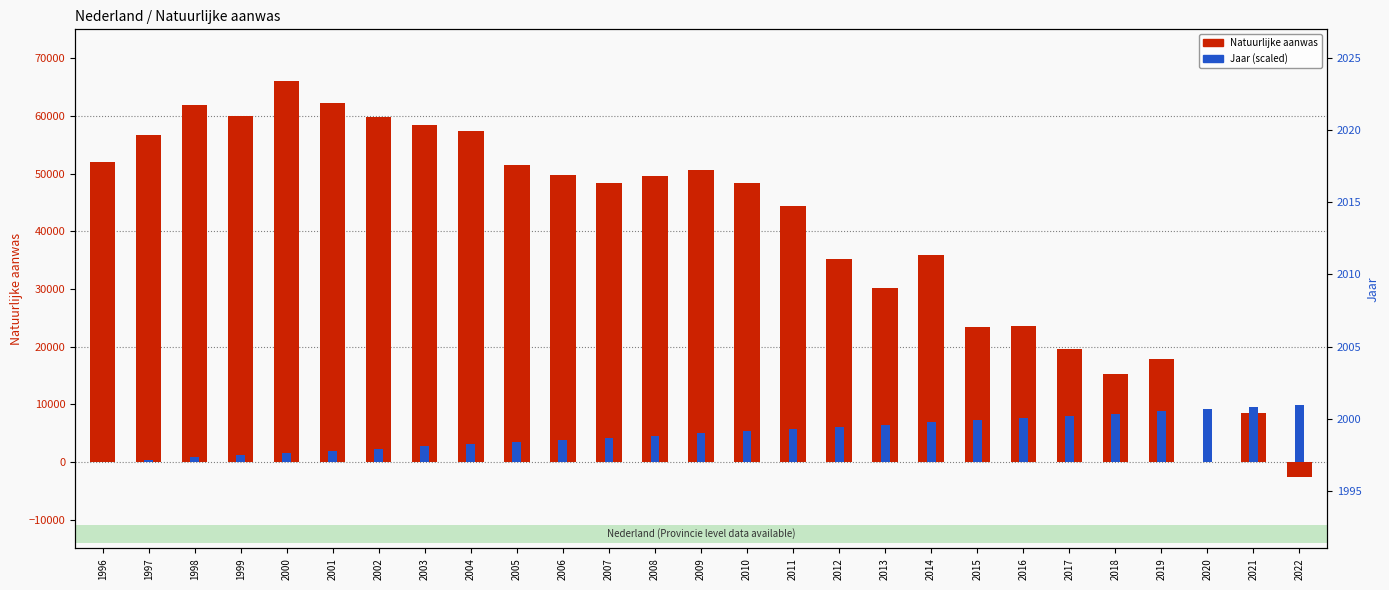

Between 2002 and 2022, which series saw the biggest shift?

Natuurlijke aanwas